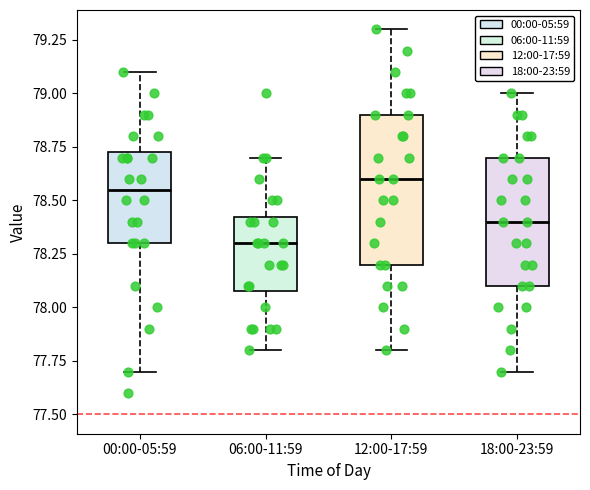

Reading left to right, transcribe this box plot: for each box, give where its median line is, the range the box spans, and where its two whiskers end, as read against the y-axis. The values are not printed on the chart, so give them approximately, as read against the axis.

00:00-05:59: median 78.55, box 78.30 to 78.75, whiskers 77.70 to 79.10
06:00-11:59: median 78.30, box 78.10 to 78.45, whiskers 77.80 to 78.70
12:00-17:59: median 78.60, box 78.20 to 78.90, whiskers 77.80 to 79.30
18:00-23:59: median 78.40, box 78.10 to 78.70, whiskers 77.70 to 79.00